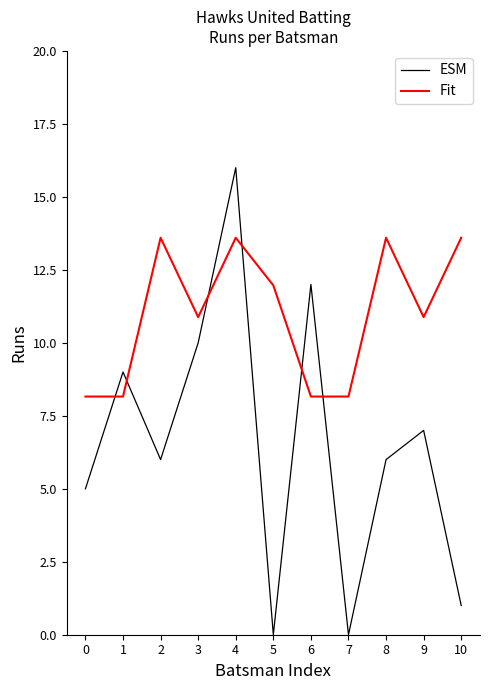

The value of ESM at 4 is 4.7. True or false?

False